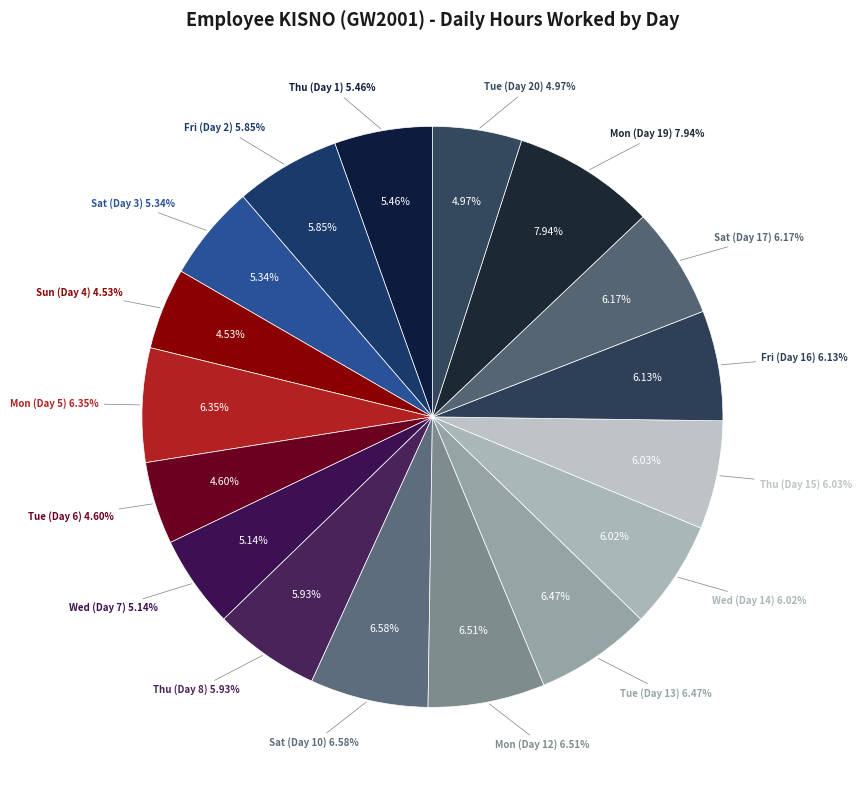

Which slice is the largest?

Mon (Day 19)